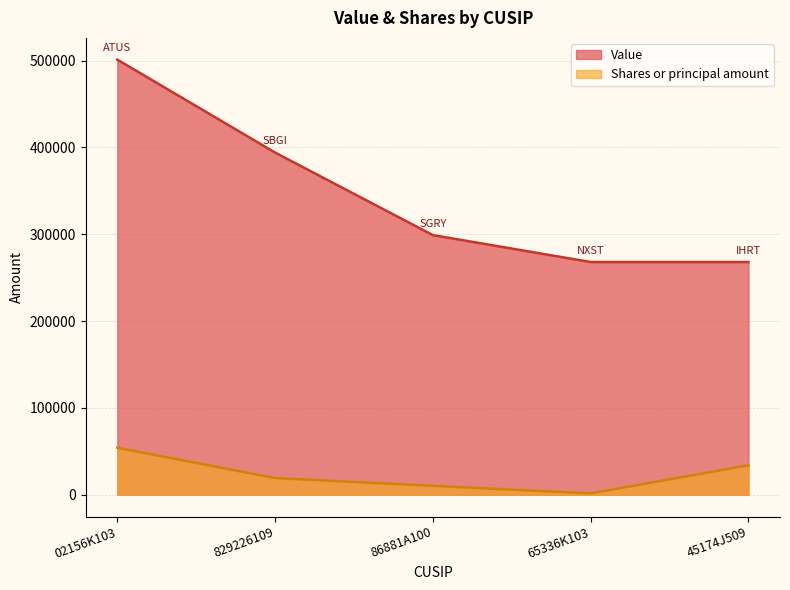

Where is Value nearest to the value 384500?

829226109